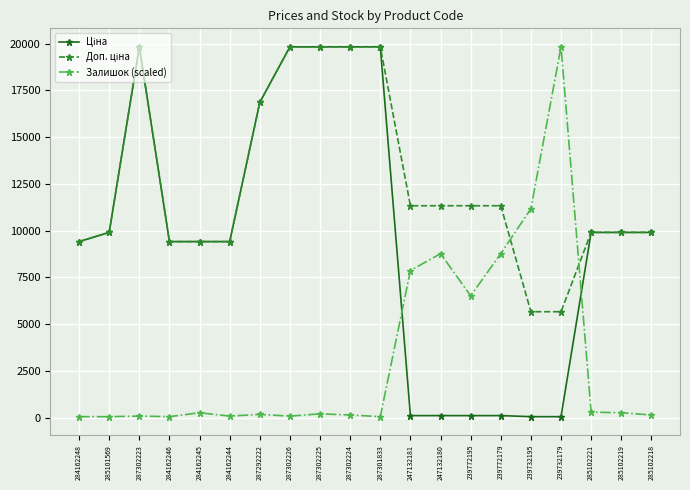

Is it true that Залишок (scaled) equals 297.1 at 285102221?

True